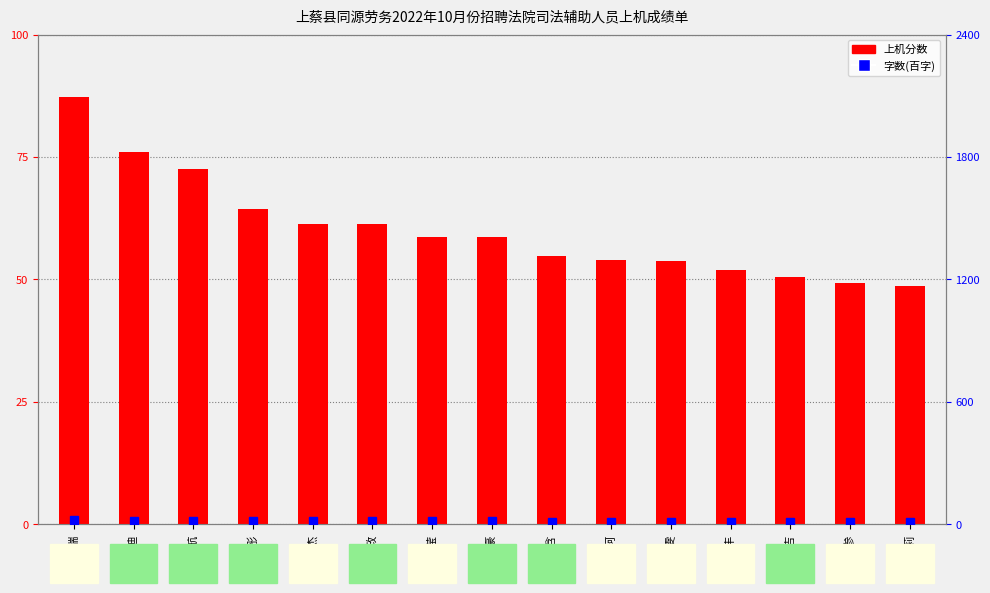

What is the ratio of the value at 李化迪 to the value at 张怡雯?

1.4